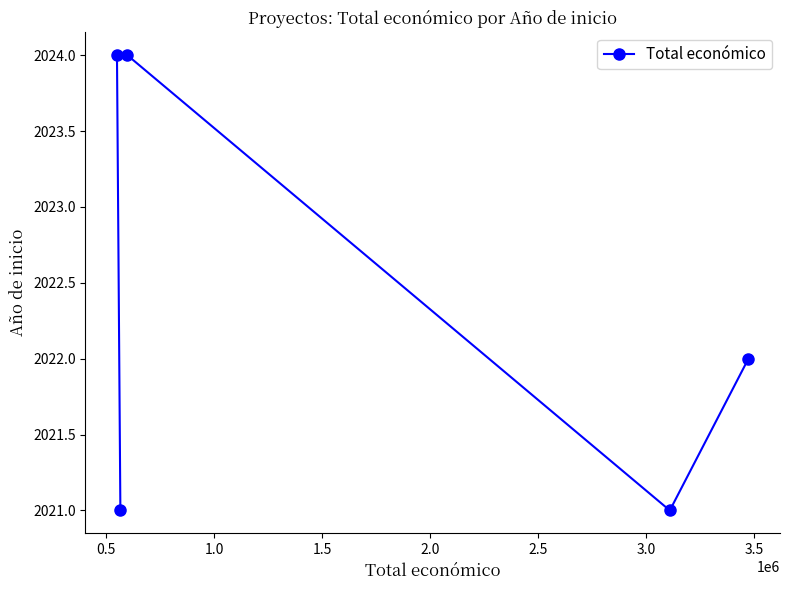

What is the value of the 5th point from the left?

2022